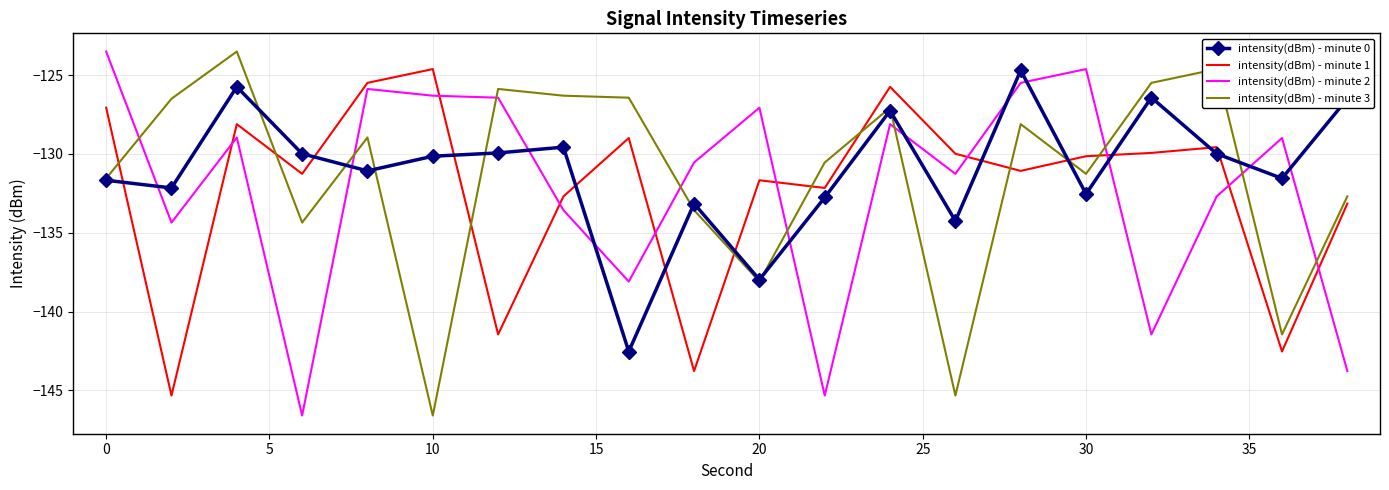

What is the greatest value displayed?

-123.5